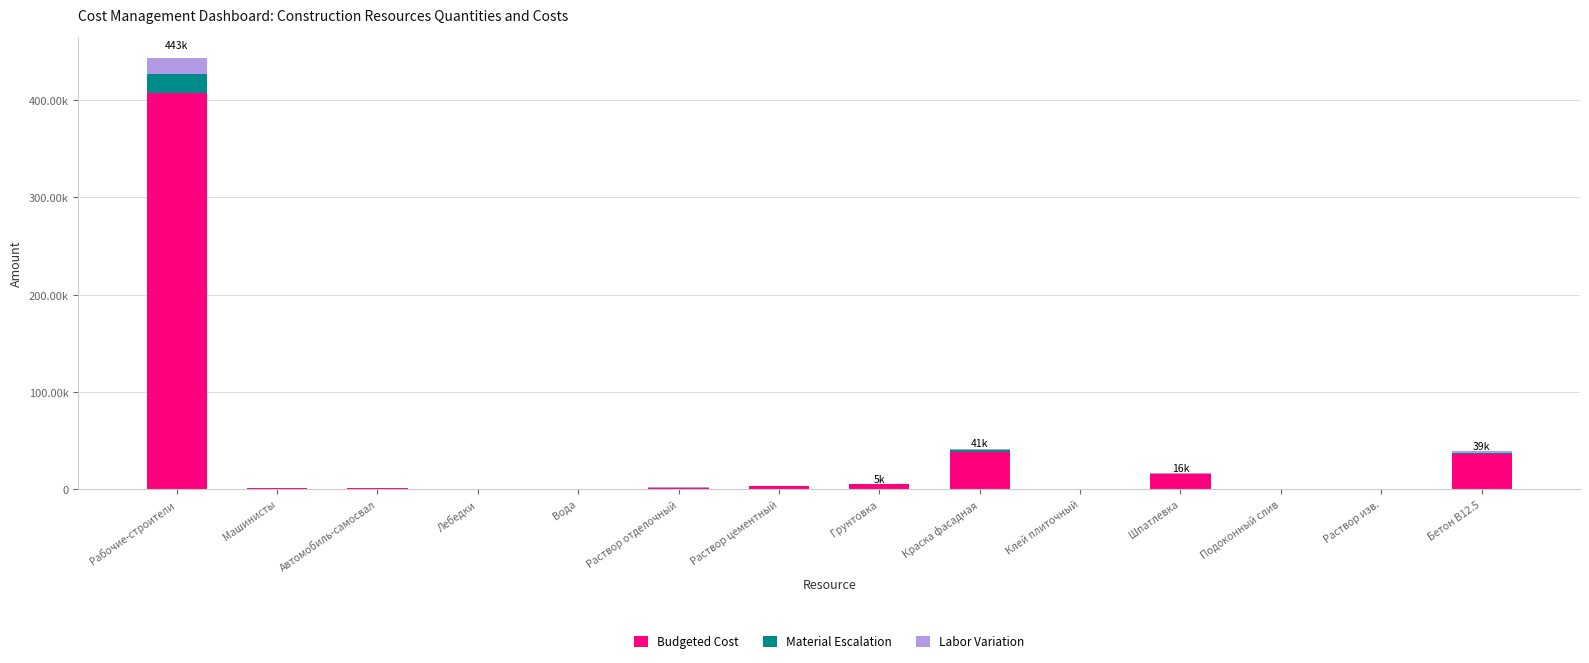

Does the chart contain stacked bars?

Yes